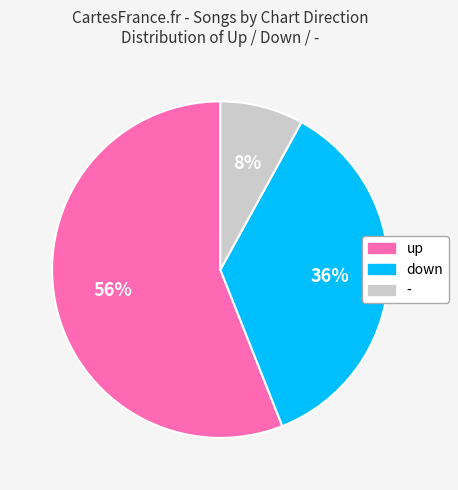

The - slice represents 21% of the pie. True or false?

False